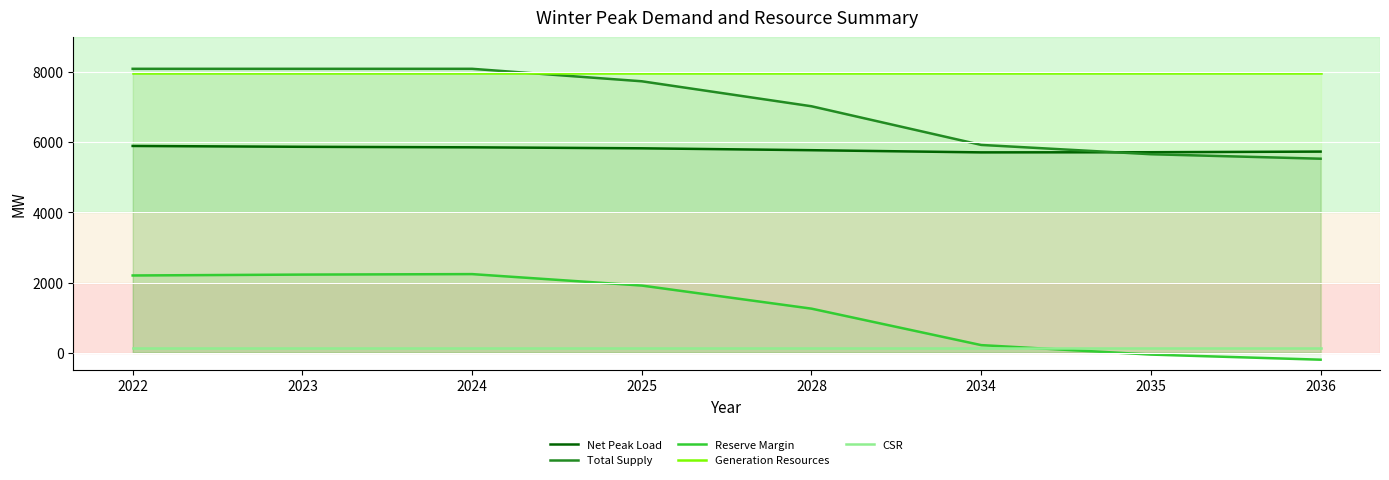

What are all the series names shown in the legend?

Net Peak Load, Total Supply, Reserve Margin, Generation Resources, CSR